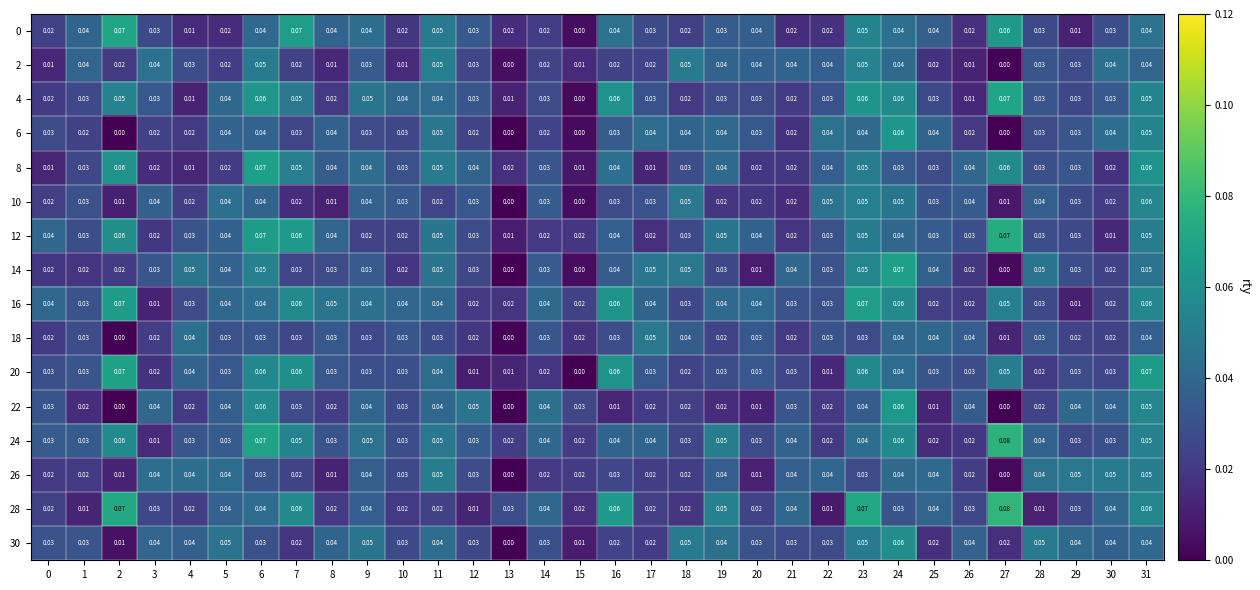

List the series in order of their peak value, highest first.

28, 24, 12, 0, 4, 20, 8, 14, 16, 22, 6, 30, 10, 2, 26, 18